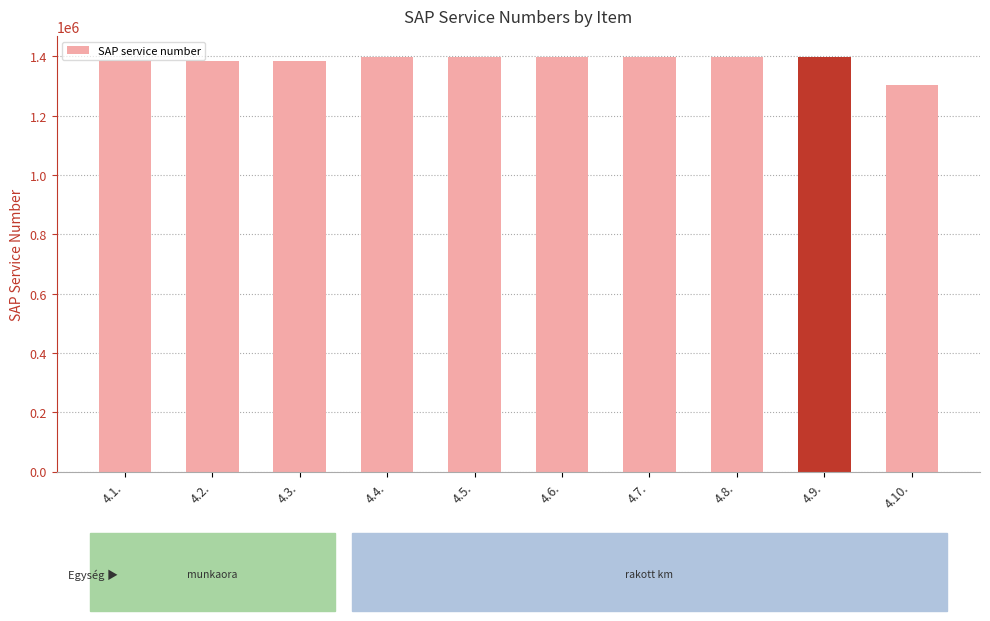

What is the change in value from 4.3. to 4.5.?

+12964